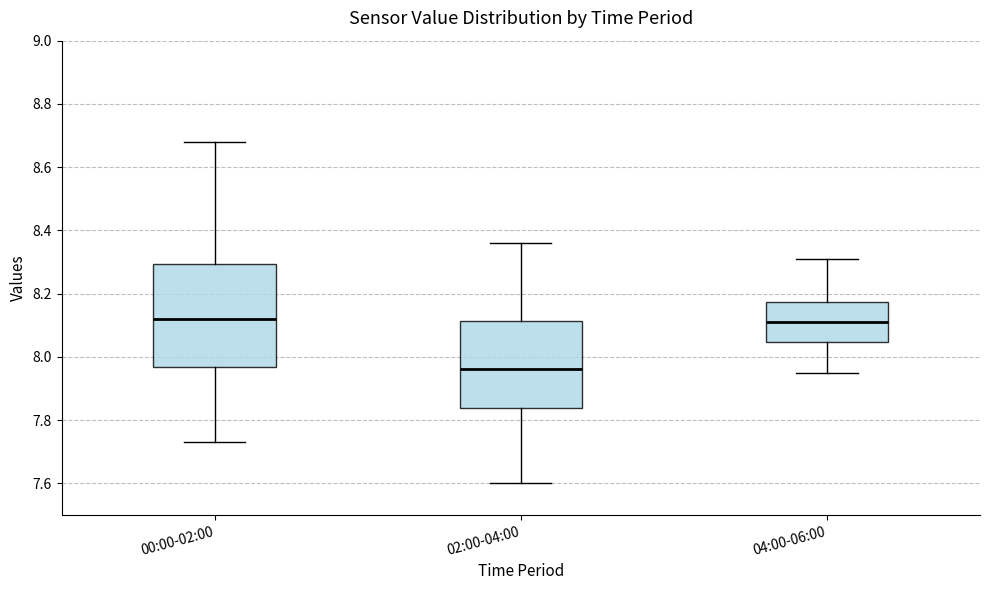

Which box's median line is the lowest?

02:00-04:00